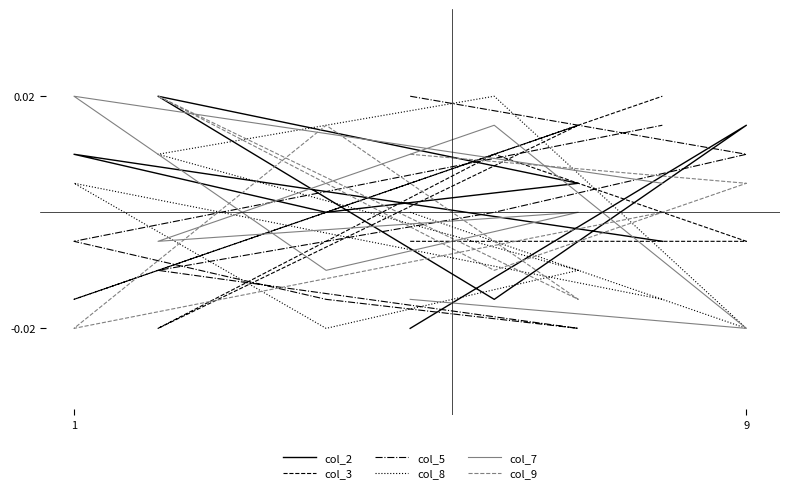

Reading right to left, list all the values displayed in this chart.

col_2: -0.0	0.0	0.0	0.0	0.0	-0.0	0.0	-0.0
col_3: 0.0	-0.0	0.0	0.0	-0.0	0.0	-0.0	-0.0
col_5: 0.0	-0.0	-0.0	-0.0	-0.0	0.0	0.0	0.0
col_8: -0.0	0.0	-0.0	-0.0	0.0	0.0	-0.0	0.0
col_7: 0.0	0.0	-0.0	0.0	-0.0	0.0	-0.0	-0.0
col_9: 0.0	-0.0	0.0	-0.0	0.0	-0.0	0.0	0.0